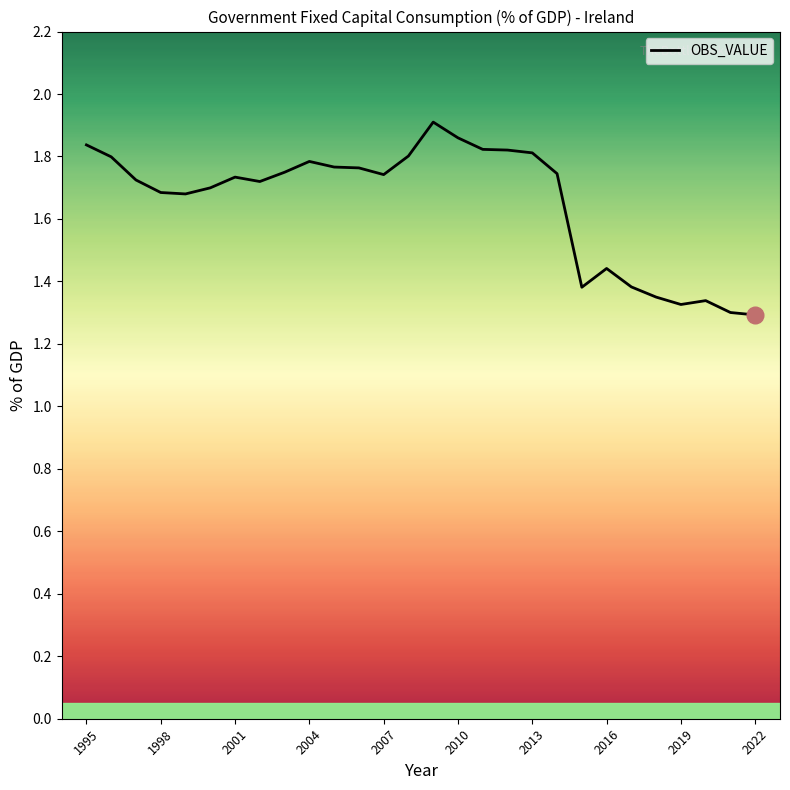

What is the difference between the maximum and minimum values?

0.6